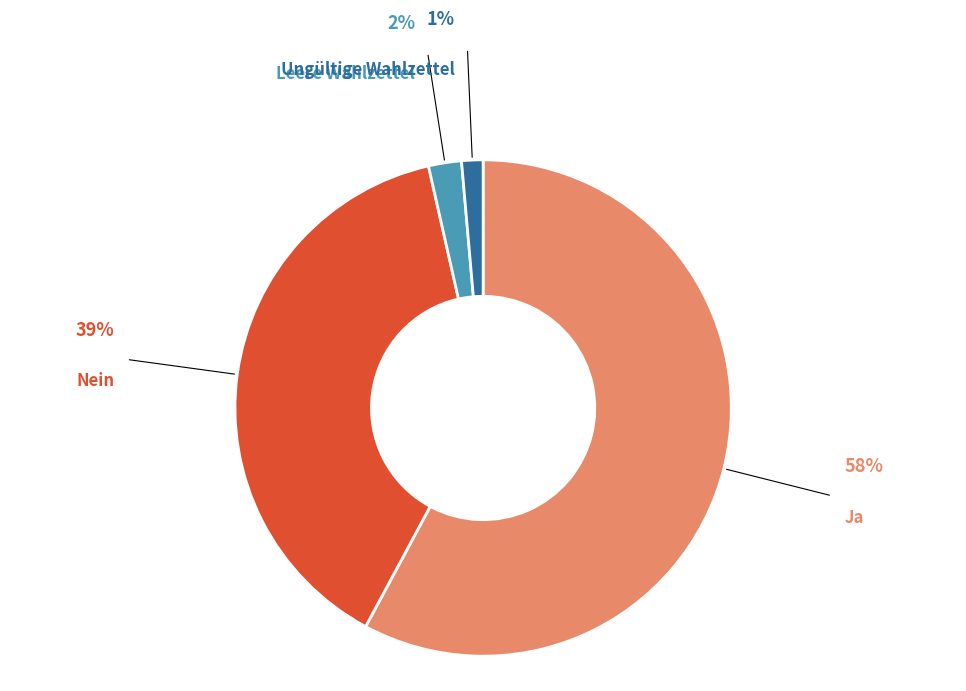

Rank the categories by value from lowest to highest.

Ungültige Wahlzettel, Leere Wahlzettel, Nein, Ja